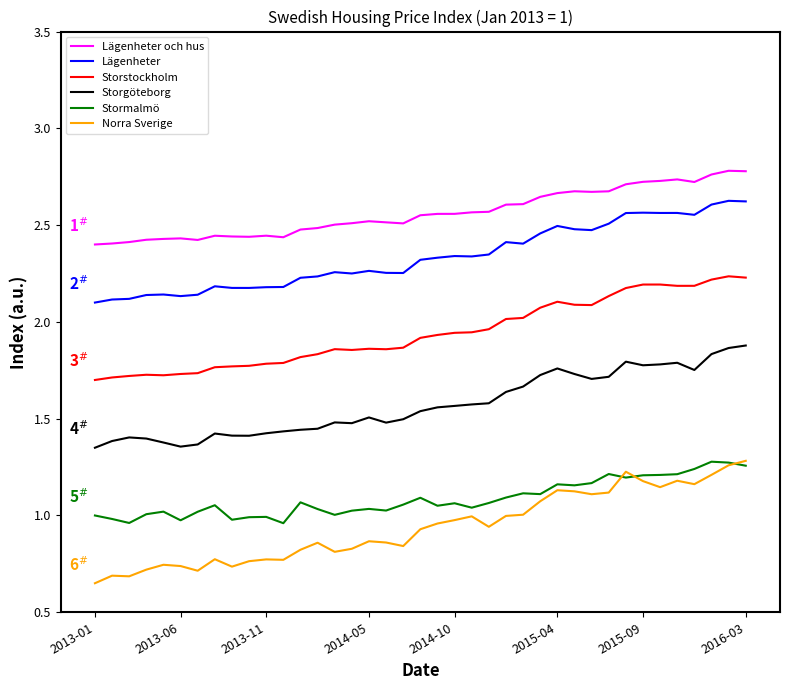

Which series has the widest spread of values?

Norra Sverige